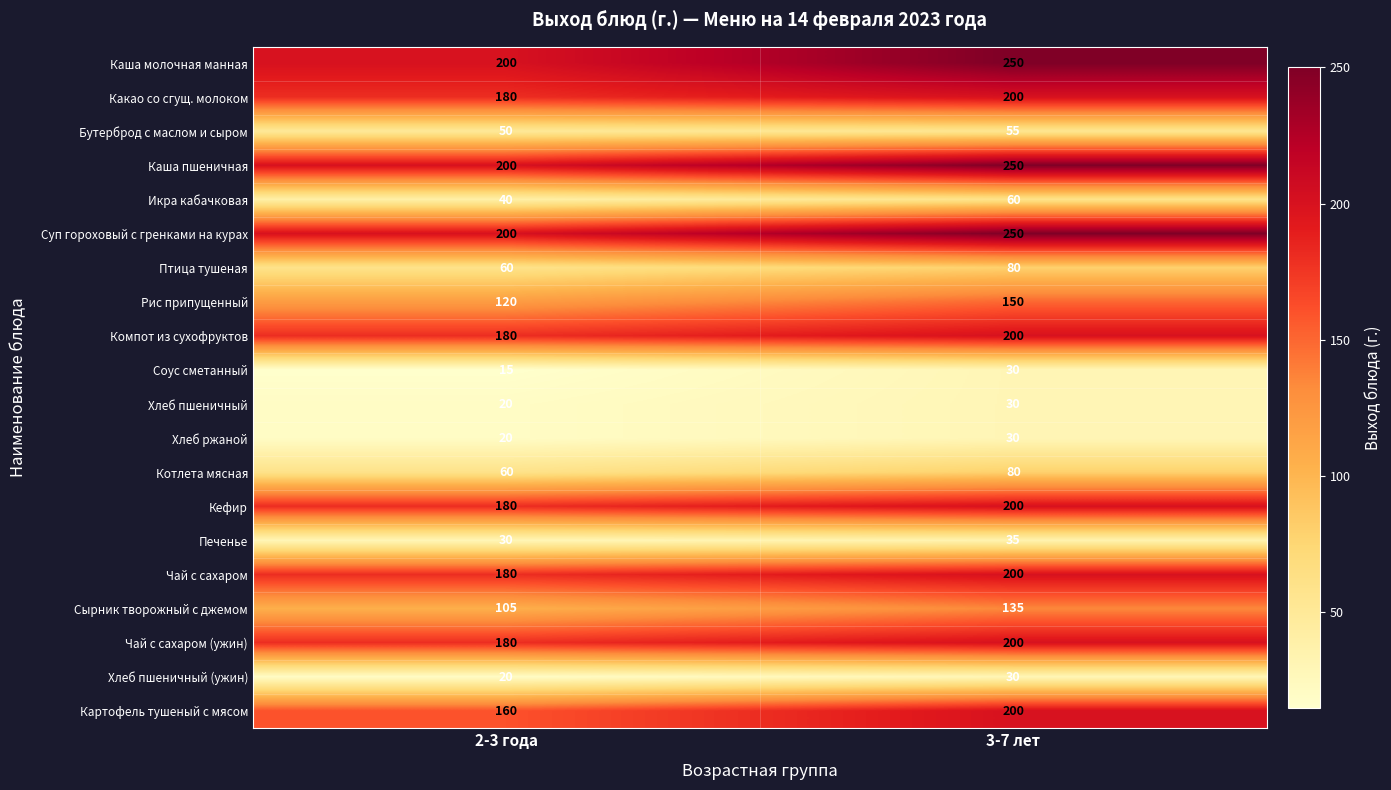

What is the total value across all series at 3-7 лет?

2665